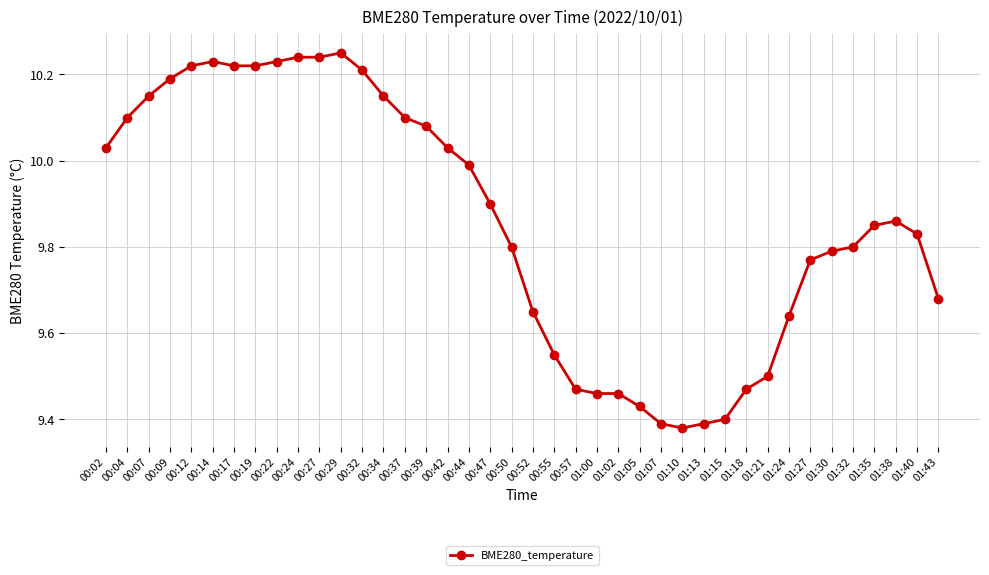

At which label is the value closest to 9?

01:10